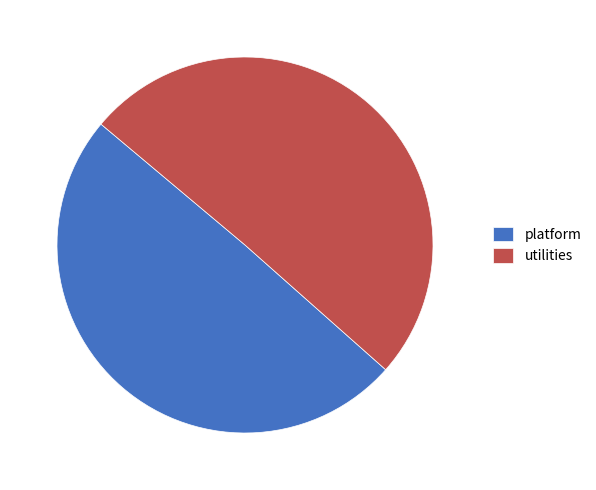

How many slices are in this pie chart?

2